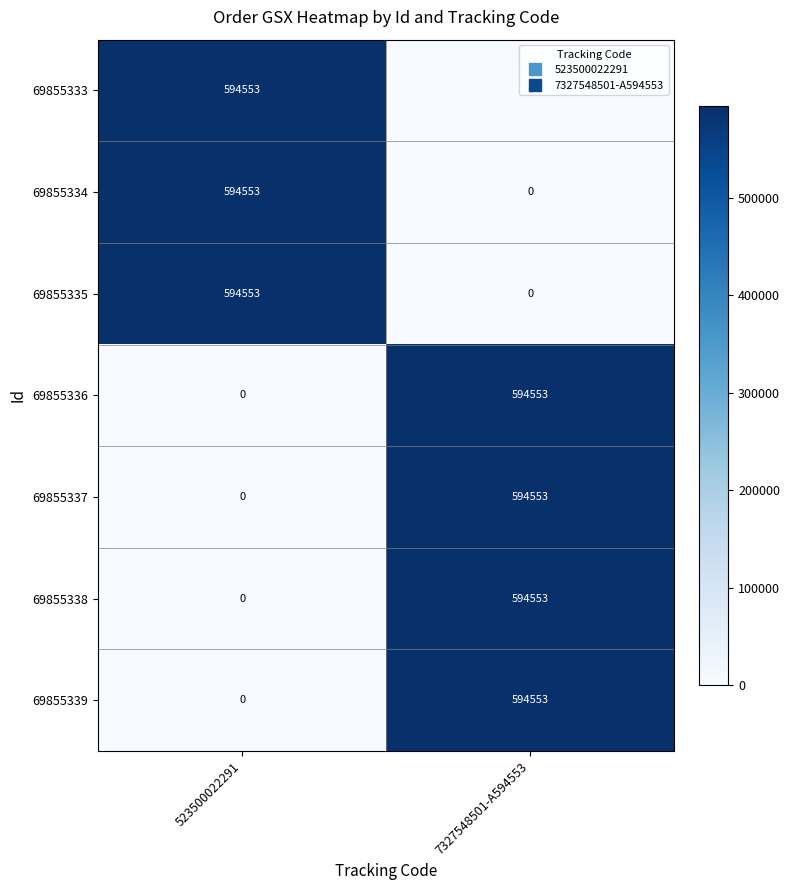

How many positive values does the 69855333 series have?

1